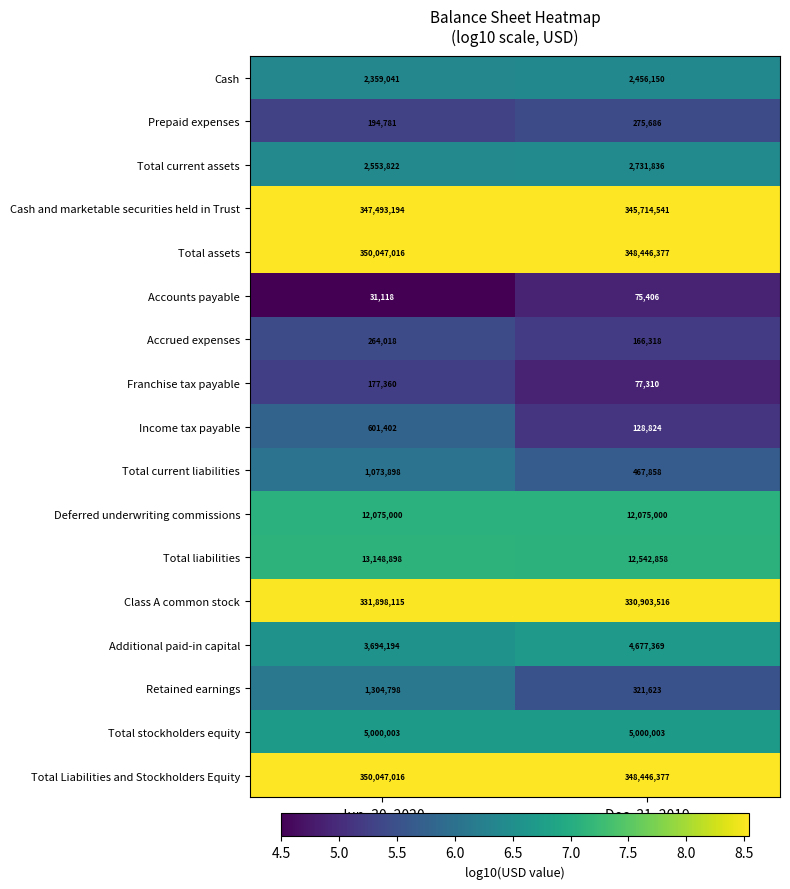

What is the spread (max minus min) of values at Jun. 30, 2020?

350015898